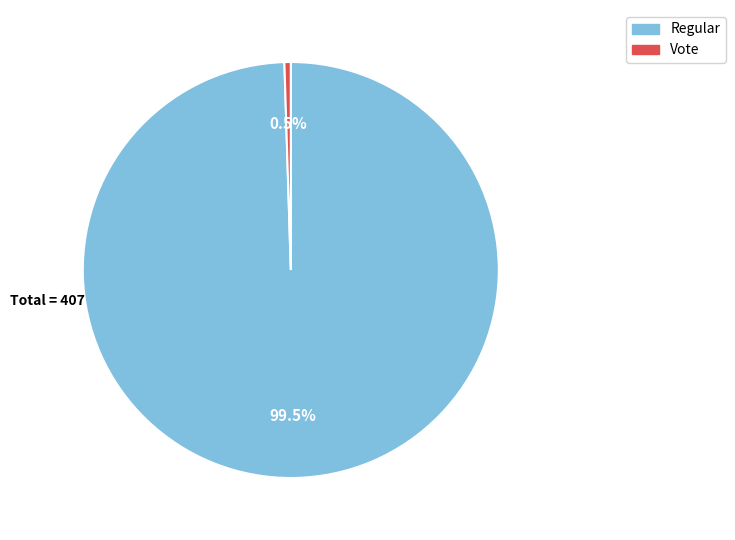

Does any single category account for the majority?

Yes